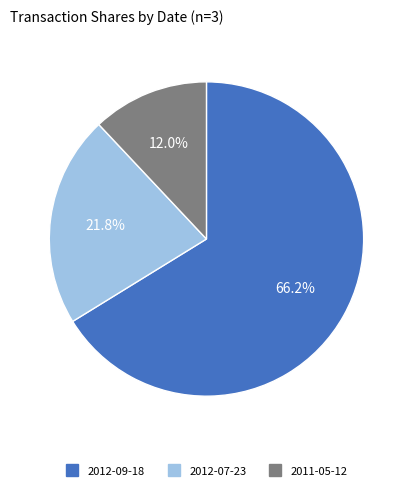

To the nearest percent, what percentage of the pie is 2012-07-23?

22%